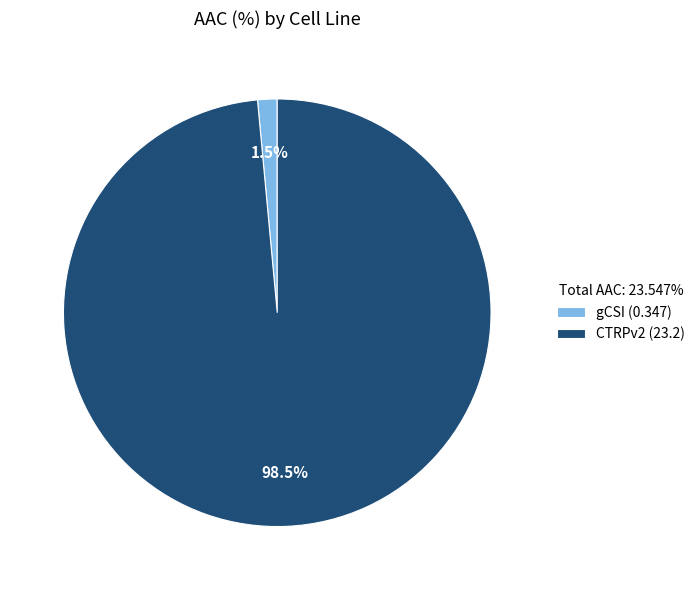

How many slices are in this pie chart?

2